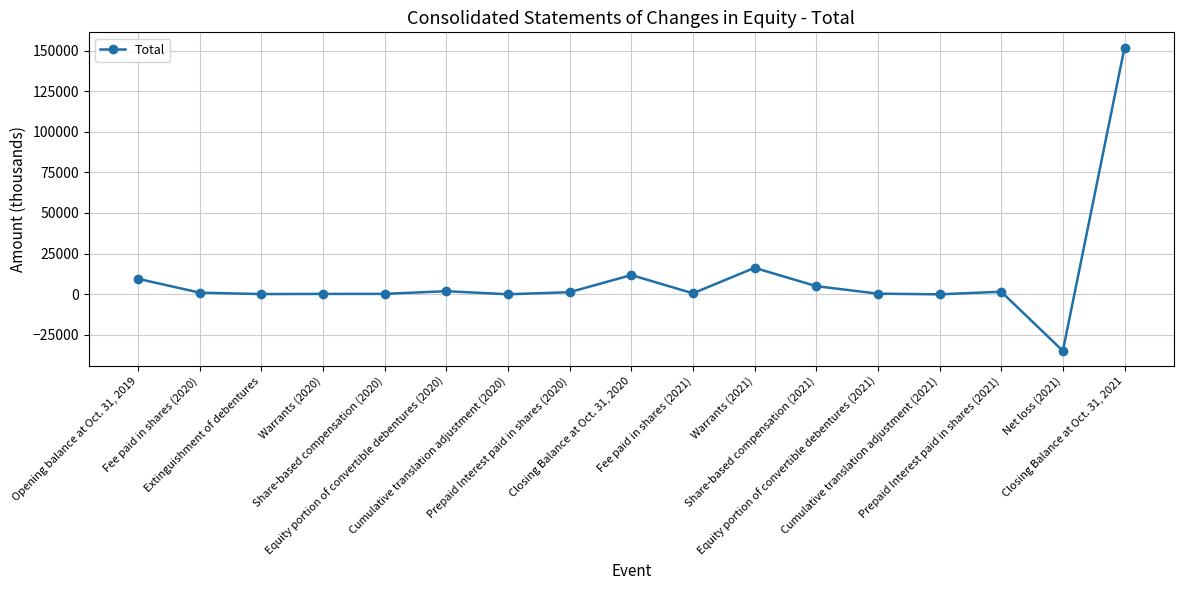

What is the difference between the values at Prepaid Interest paid in shares (2020) and Cumulative translation adjustment (2021)?

1329